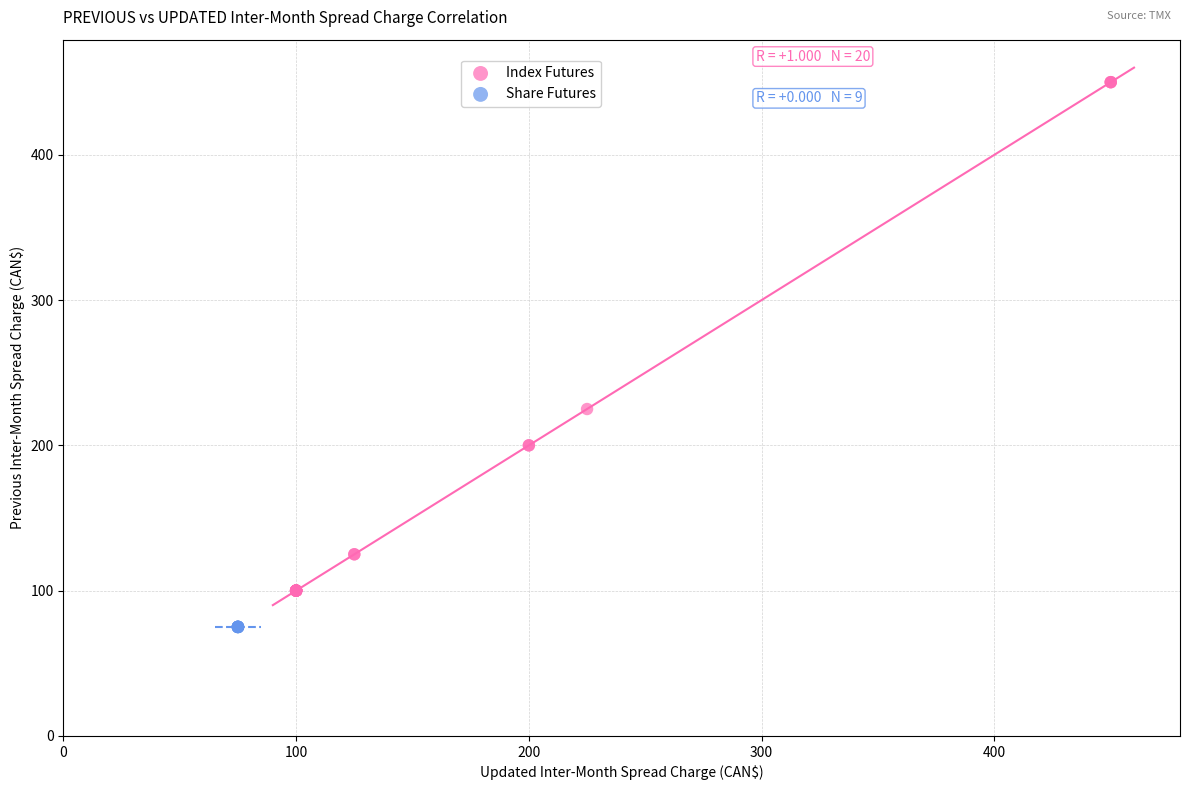

Which series reaches the maximum Y coordinate?

Index Futures